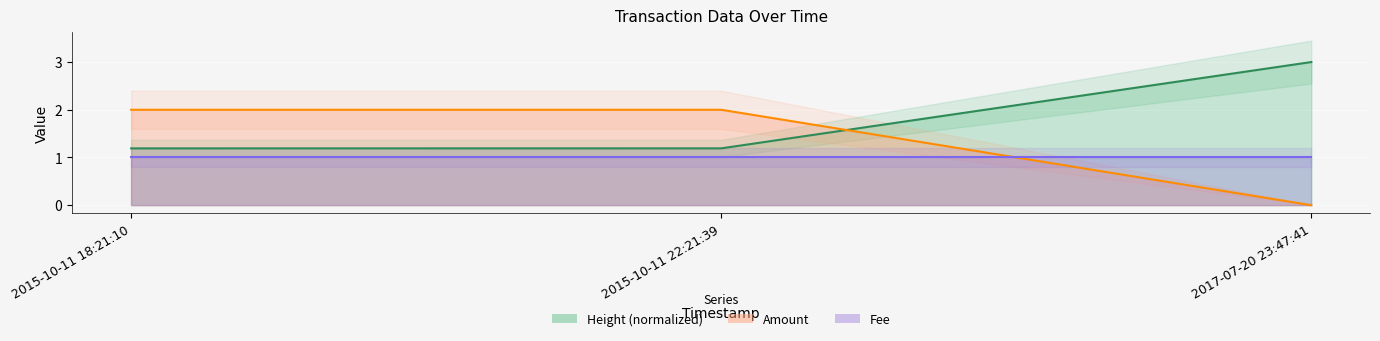

What is the label of the 2nd point from the right?

2015-10-11 22:21:39